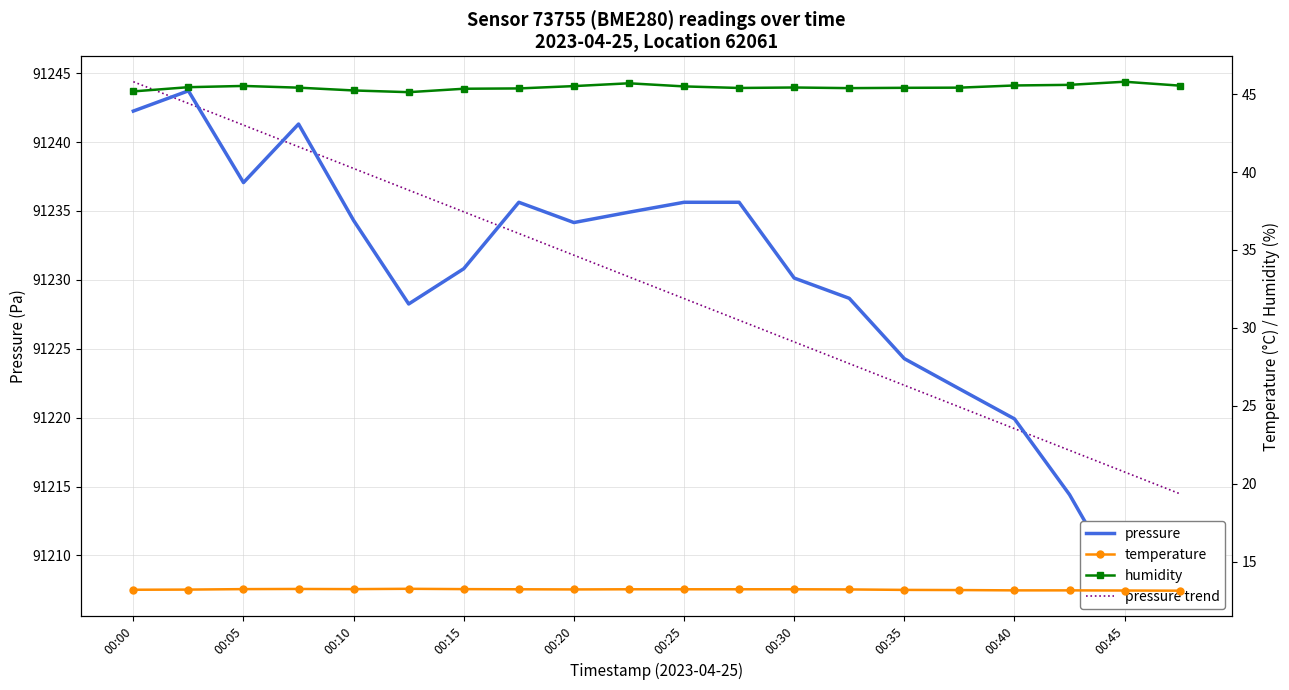

True or false: humidity and pressure trend cross at least once.

False